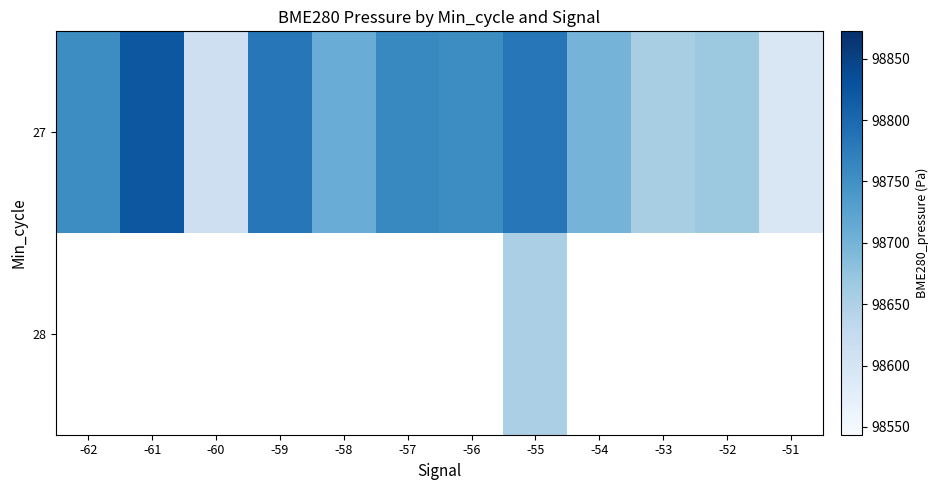

How many categories are shown in the chart?

12